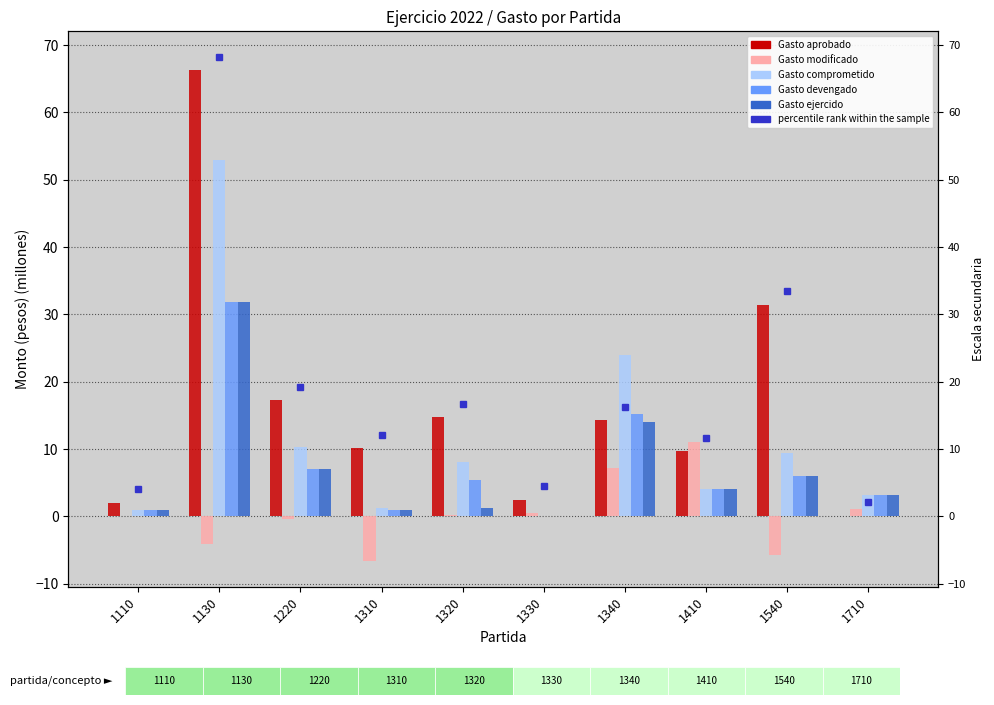

How many data points in Gasto devengado are above 5?

5